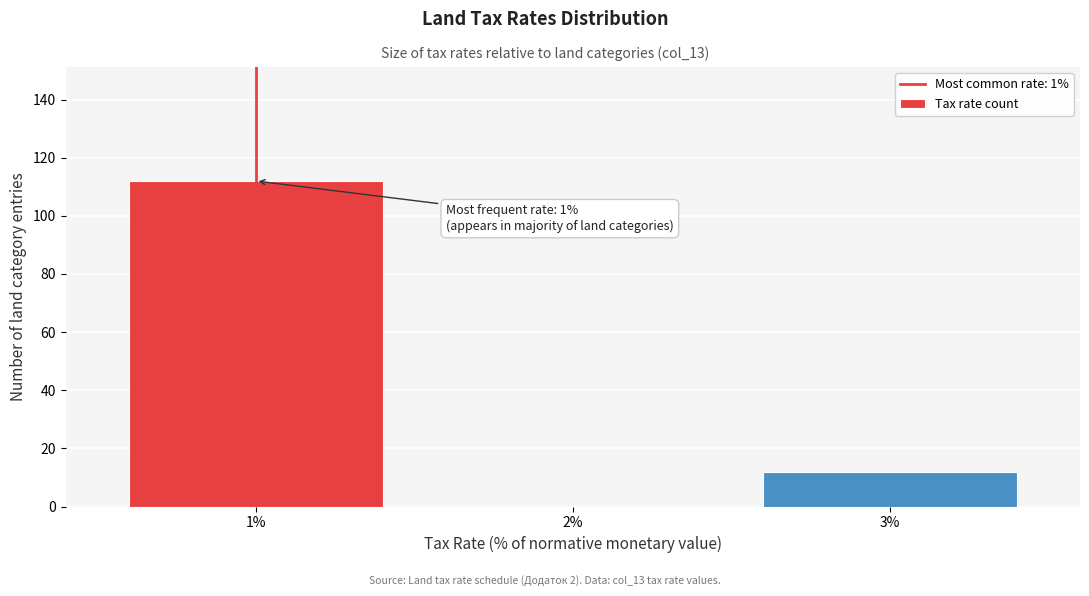

Over which range of the x-axis is the bar tallest?

0.5 to 1.5